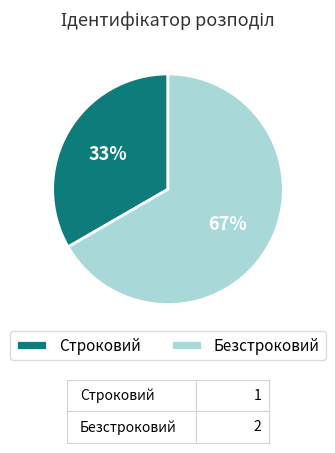

The Строковий slice represents 33% of the pie. True or false?

True